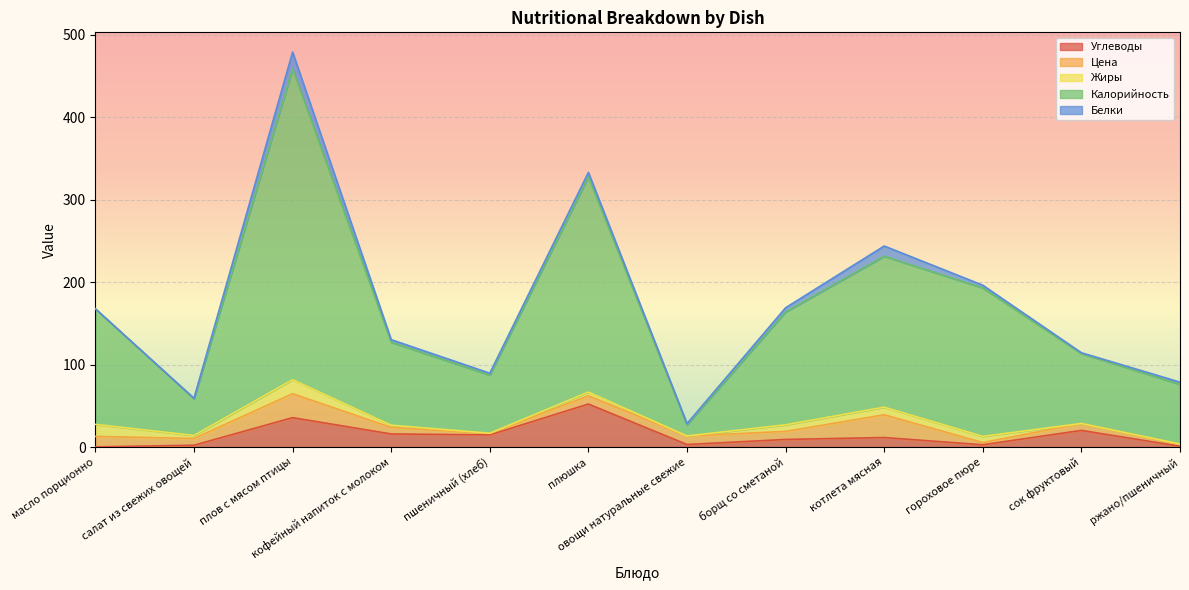

Reading right to left, extract all data points from this chart.

Углеводы: ржано/пшеничный=1.1	сок фруктовый=20.2	гороховое пюре=2.8	котлета мясная=11.6	борщ со сметаной=9.2	овощи натуральные свежие=3.1	плюшка=52.2	пшеничный (хлеб)=14.8	кофейный напиток с молоком=15.9	плов с мясом птицы=35.7	салат из свежих овощей=2.2	масло порционно=0.2
Цена: ржано/пшеничный=2.2	сок фруктовый=8.4	гороховое пюре=2.7	котлета мясная=27.6	борщ со сметаной=9.7	овощи натуральные свежие=10.3	плюшка=10.0	пшеничный (хлеб)=1.8	кофейный напиток с молоком=7.9	плов с мясом птицы=29.0	салат из свежих овощей=8.2	масло порционно=12.7
Жиры: ржано/пшеничный=0.5	сок фруктовый=0.0	гороховое пюре=7.5	котлета мясная=9.2	борщ со сметаной=8.0	овощи натуральные свежие=0.0	плюшка=4.5	пшеничный (хлеб)=0.2	кофейный напиток с молоком=2.7	плов с мясом птицы=17.0	салат из свежих овощей=3.7	масло порционно=14.6
Калорийность: ржано/пшеничный=72.4	сок фруктовый=84.8	гороховое пюре=180.0	котлета мясная=183.0	борщ со сметаной=136.8	овощи натуральные свежие=13.7	плюшка=261.0	пшеничный (хлеб)=70.5	кофейный напиток с молоком=100.6	плов с мясом птицы=377.0	салат из свежих овощей=44.5	масло порционно=140.0
Белки: ржано/пшеничный=2.6	сок фруктовый=1.0	гороховое пюре=3.3	котлета мясная=12.4	борщ со сметаной=5.1	овощи натуральные свежие=1.3	плюшка=5.4	пшеничный (хлеб)=2.3	кофейный напиток с молоком=3.2	плов с мясом птицы=20.3	салат из свежих овощей=0.6	масло порционно=0.2